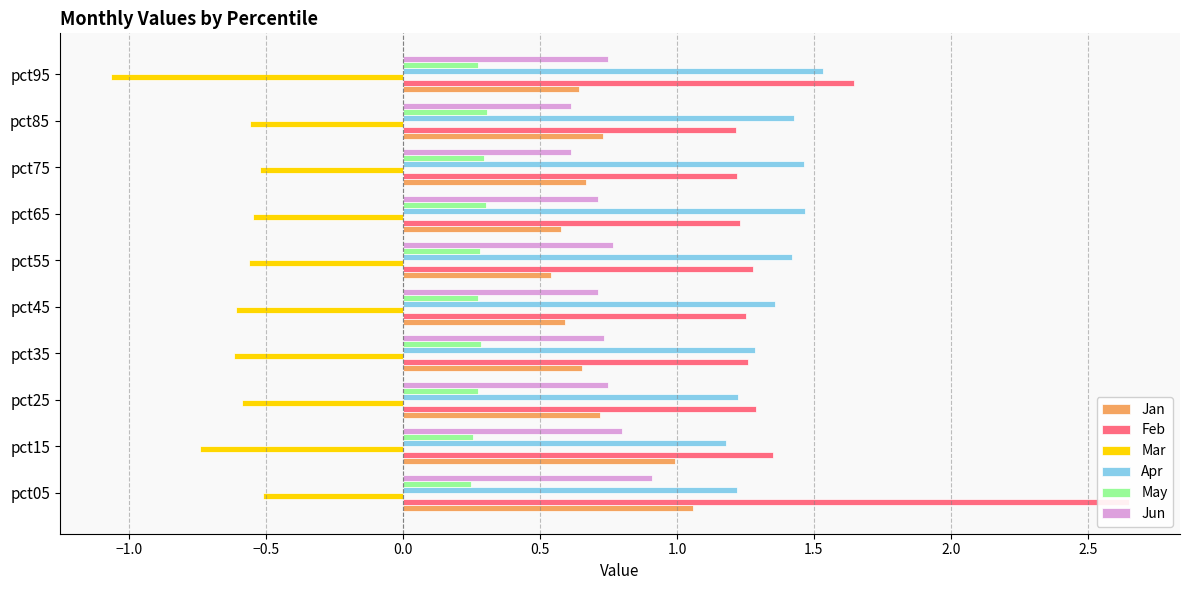

Which series has the largest range (max minus min)?

Feb